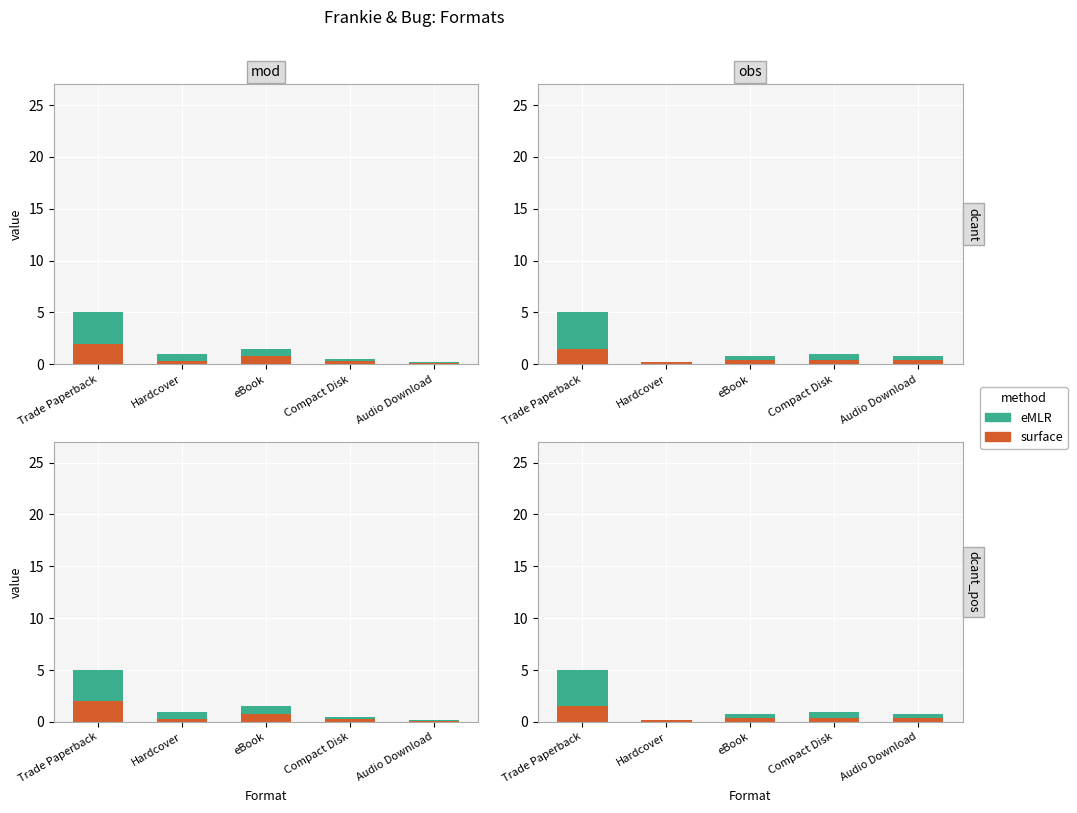

What is the difference between the highest and lowest values at eBook?

0.4